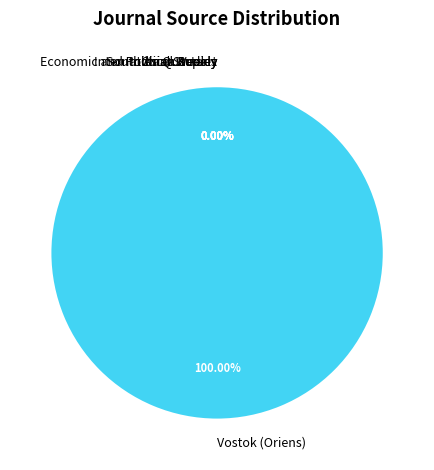

Does any single category account for the majority?

Yes